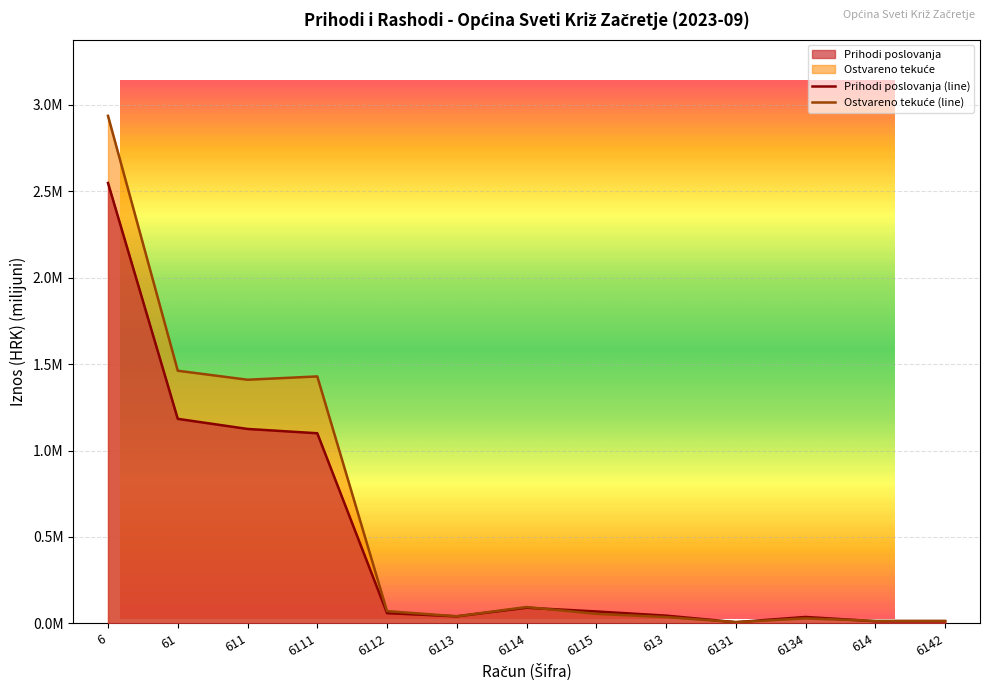

Reading right to left, list all the values displayed in this chart.

Prihodi poslovanja: 0.0	0.0	0.0	0.0	0.0	0.1	0.1	0.0	0.1	1.1	1.1	1.2	2.5
Ostvareno tekuće: 0.0	0.0	0.0	0.0	0.0	0.1	0.1	0.0	0.1	1.4	1.4	1.5	2.9